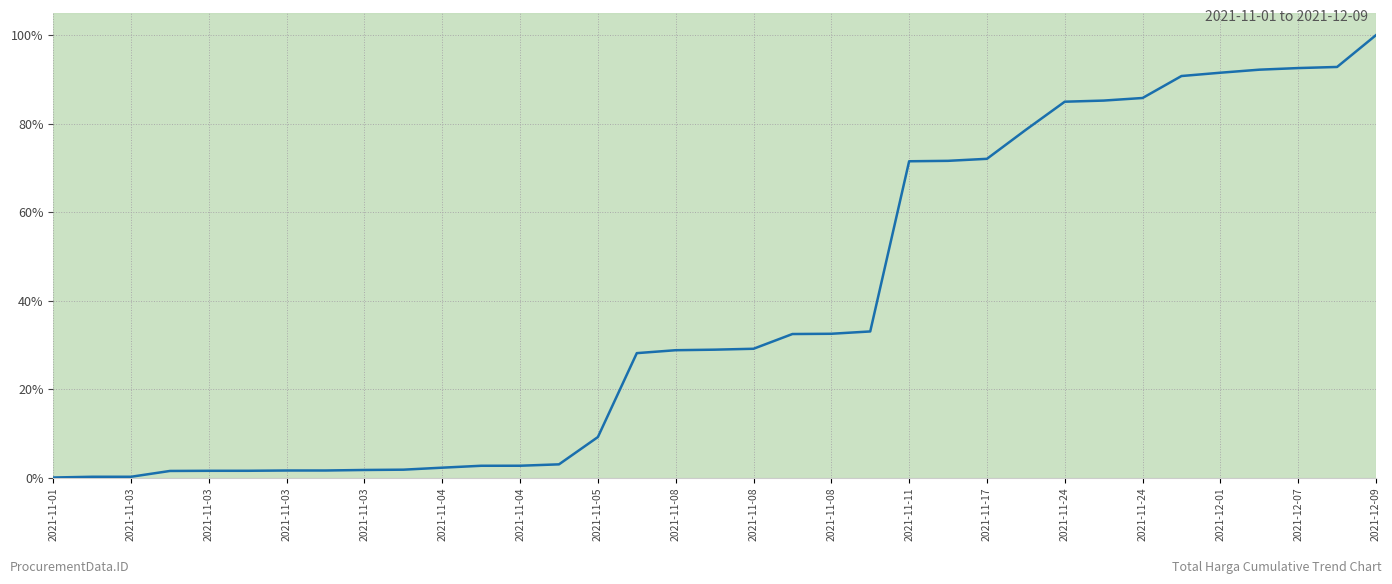

What is the difference between the maximum and minimum values?

100.0